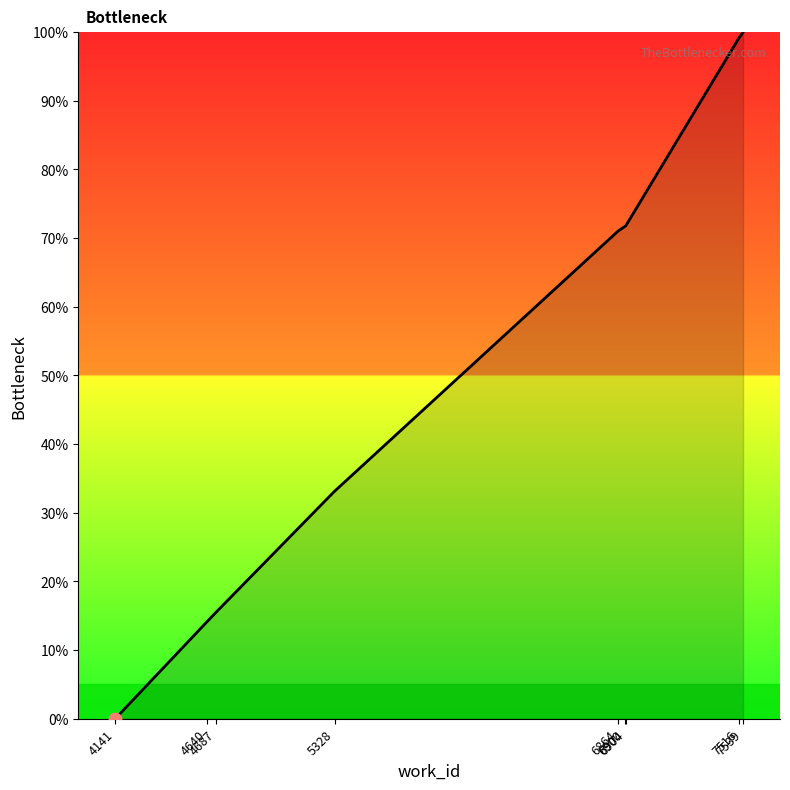

Approximately how many times larger is the value at 5328 compared to 6904?

0.5